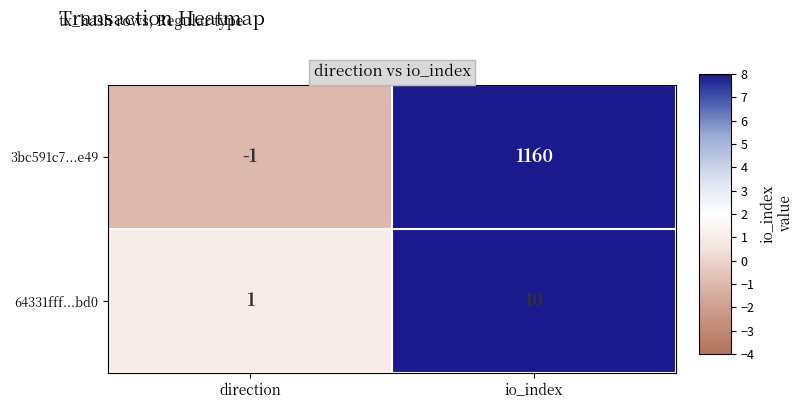

How many positive values does the 3bc591c7...e49 series have?

1